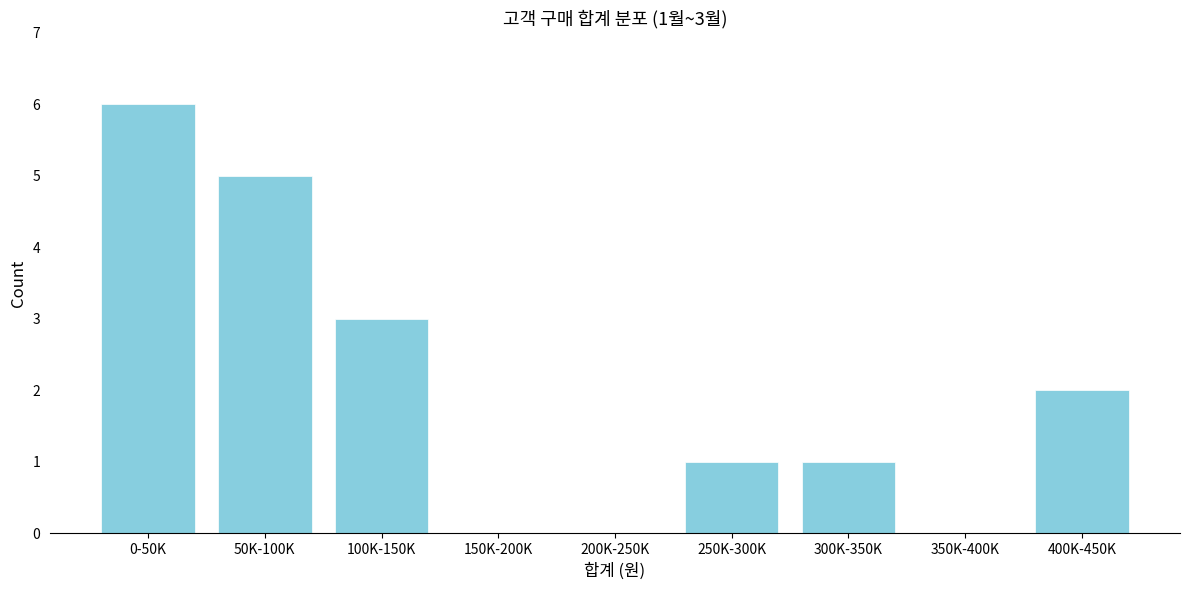

Reading right to left, transcribe all the data shown in this chart.

400K-450K=2	350K-400K=0	300K-350K=1	250K-300K=1	200K-250K=0	150K-200K=0	100K-150K=3	50K-100K=5	0-50K=6